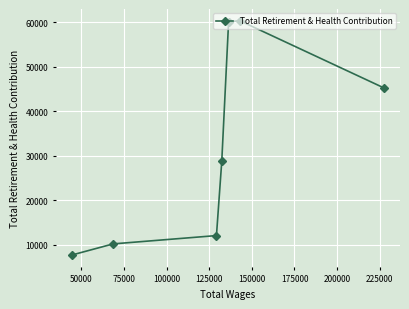

How many data points are less than 28759?

3